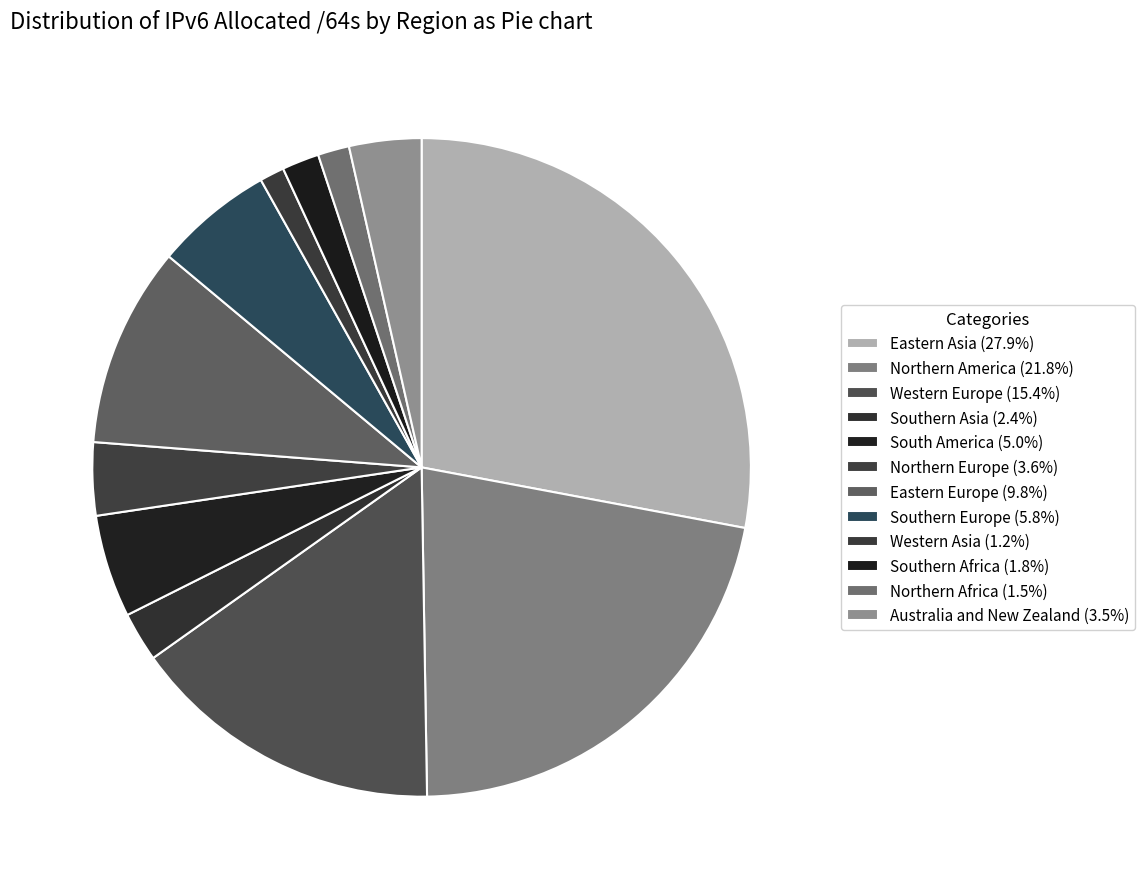

To the nearest percent, what portion does Australia and New Zealand represent?

4%